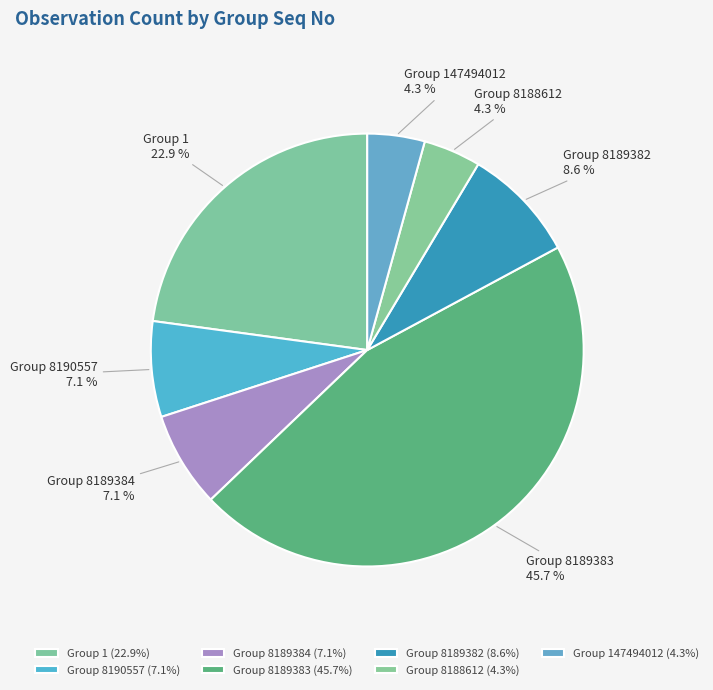

Is there a majority slice in this chart?

No